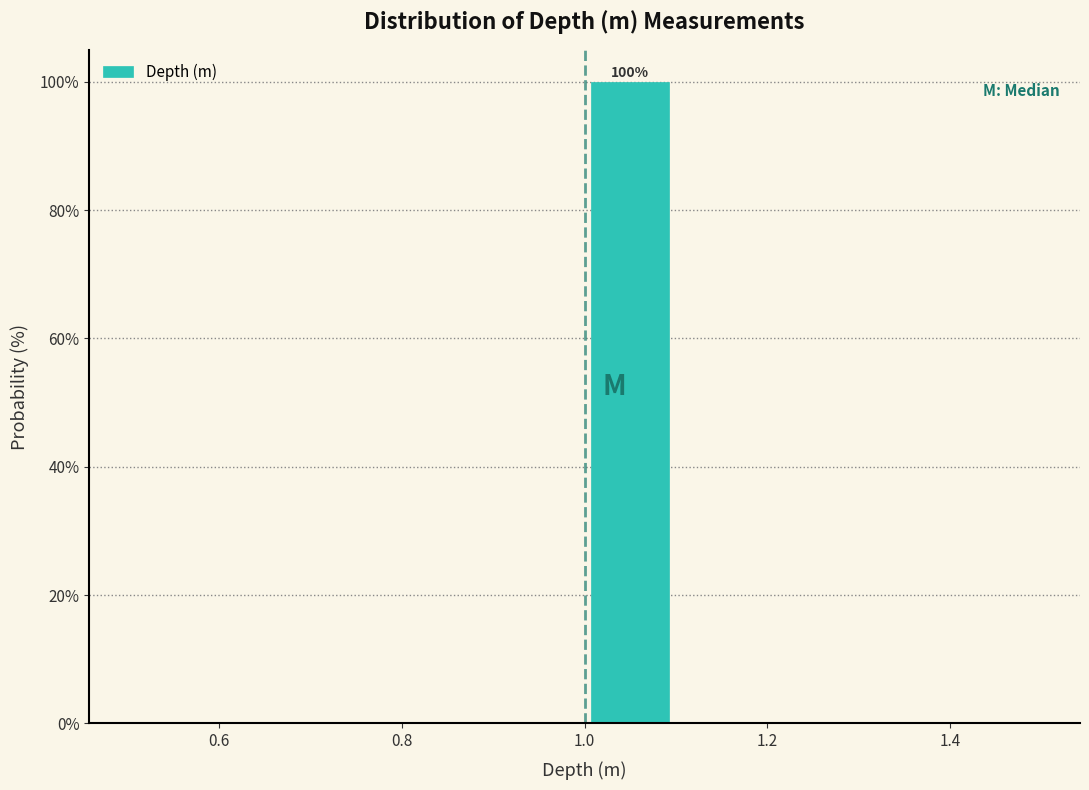

Which range on the x-axis has the tallest bar?

1.0 to 1.1